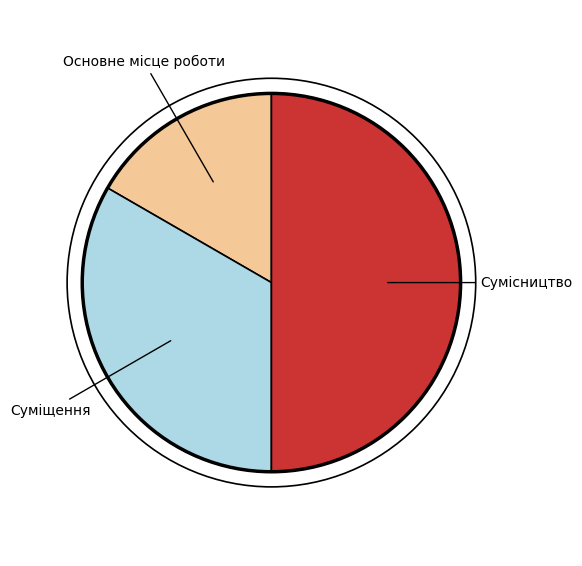

Between Основне місце роботи and Суміщення, which is larger?

Суміщення